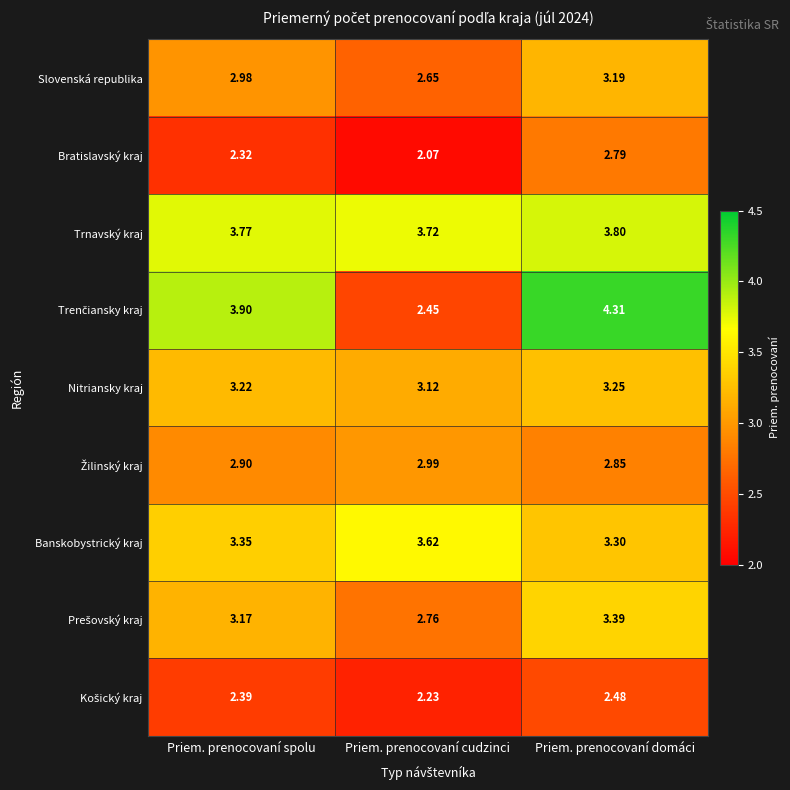

Which series has the largest total across all categories?

Trnavský kraj